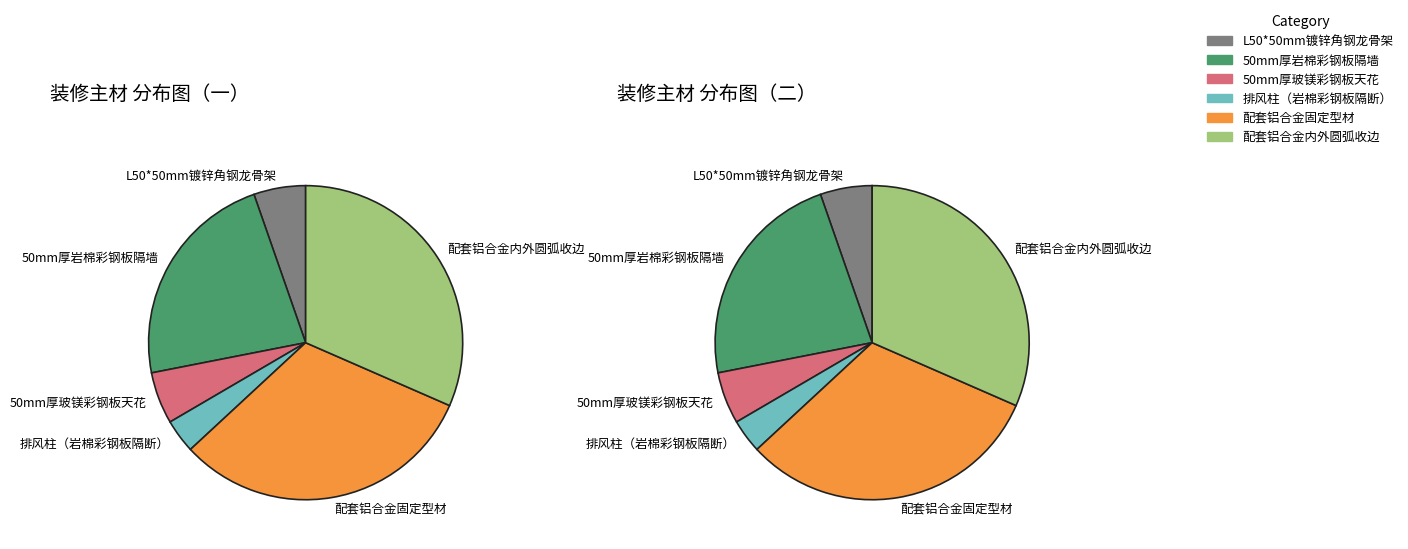

Is it true that 排风柱（岩棉彩钢板隔断） is 3% of the pie?

True